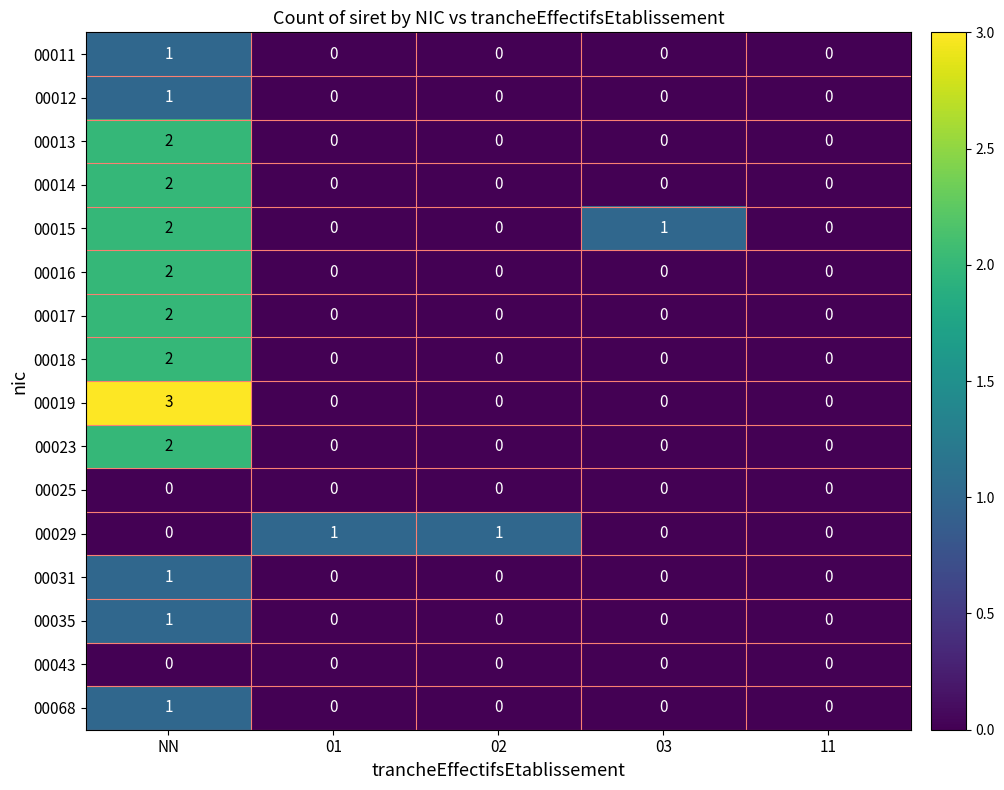

How many categories are shown in the chart?

5